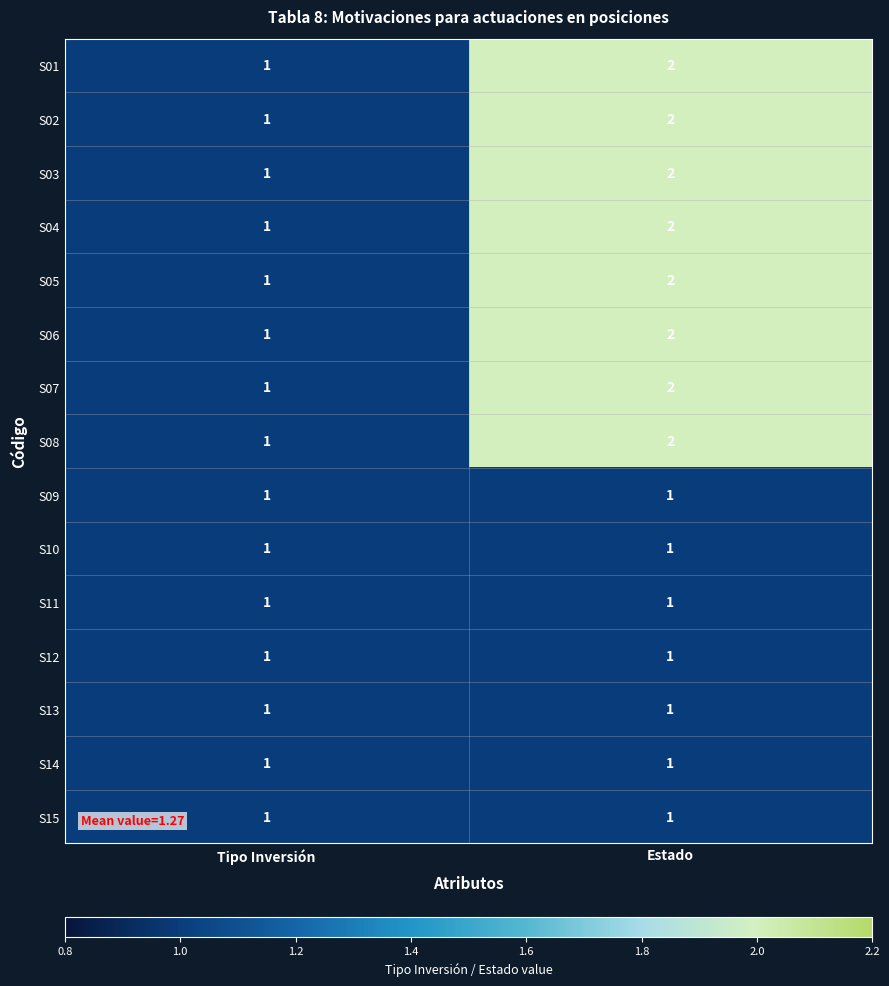

True or false: S06 has a value of 1 at Tipo Inversión.

True